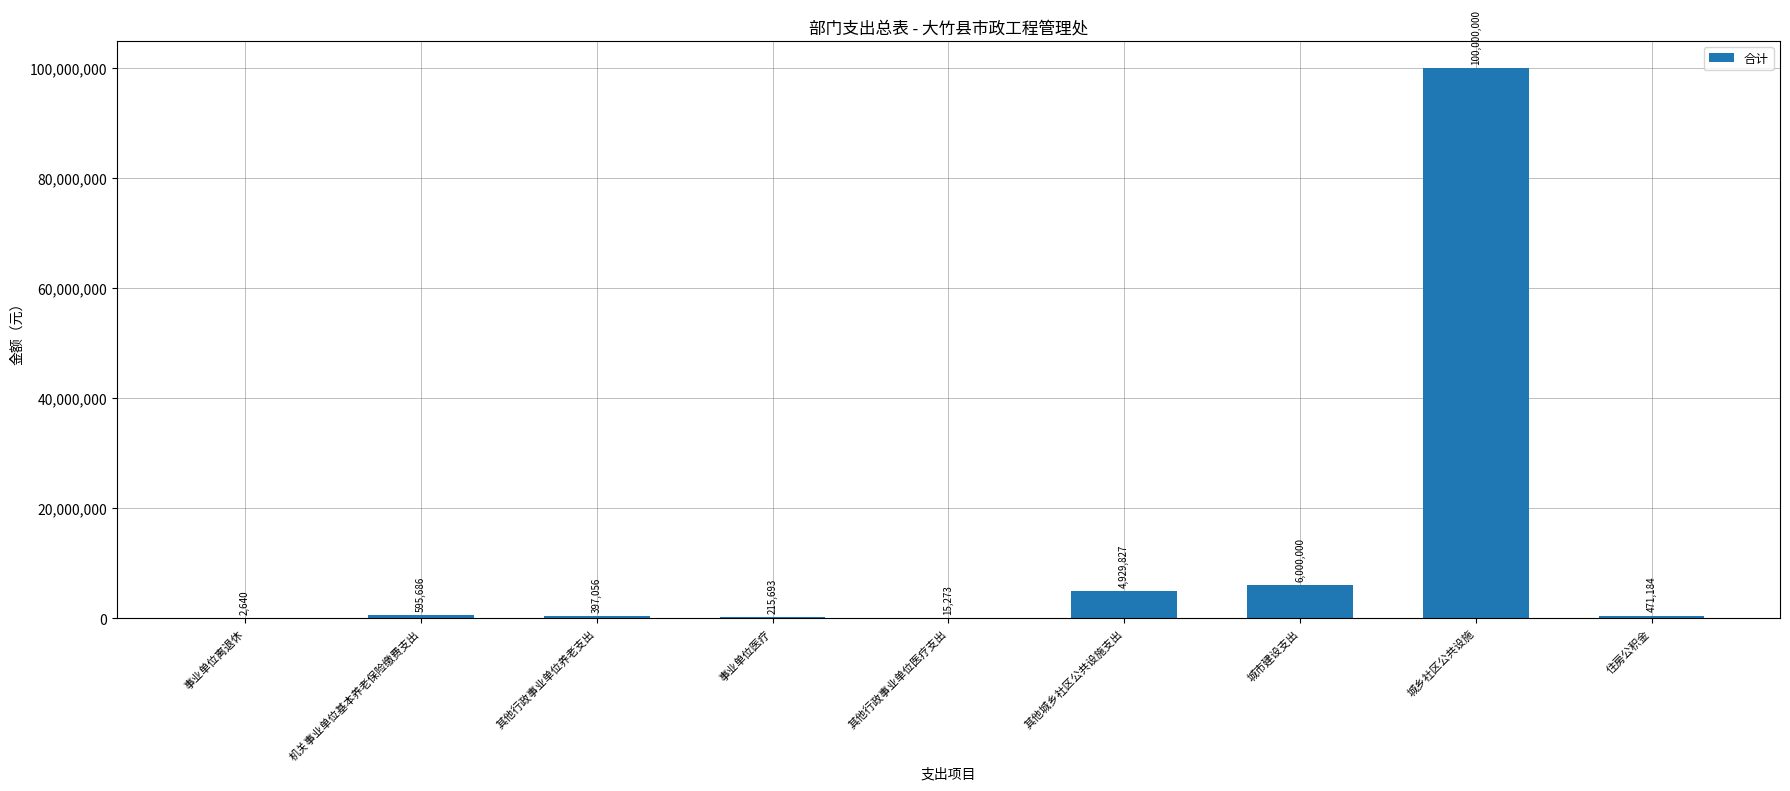

What is the sum of the values at 事业单位离退休 and 机关事业单位基本养老保险缴费支出?

598326